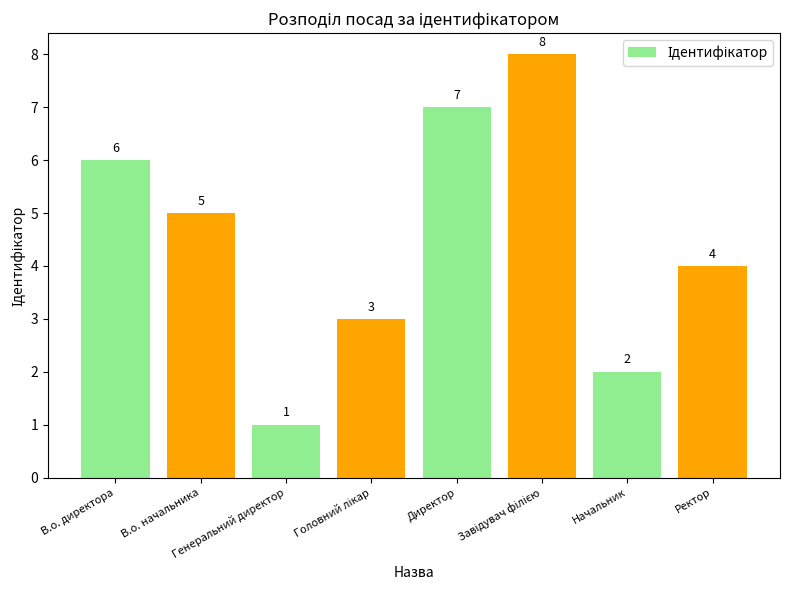

How many values are between 3 and 7?

5